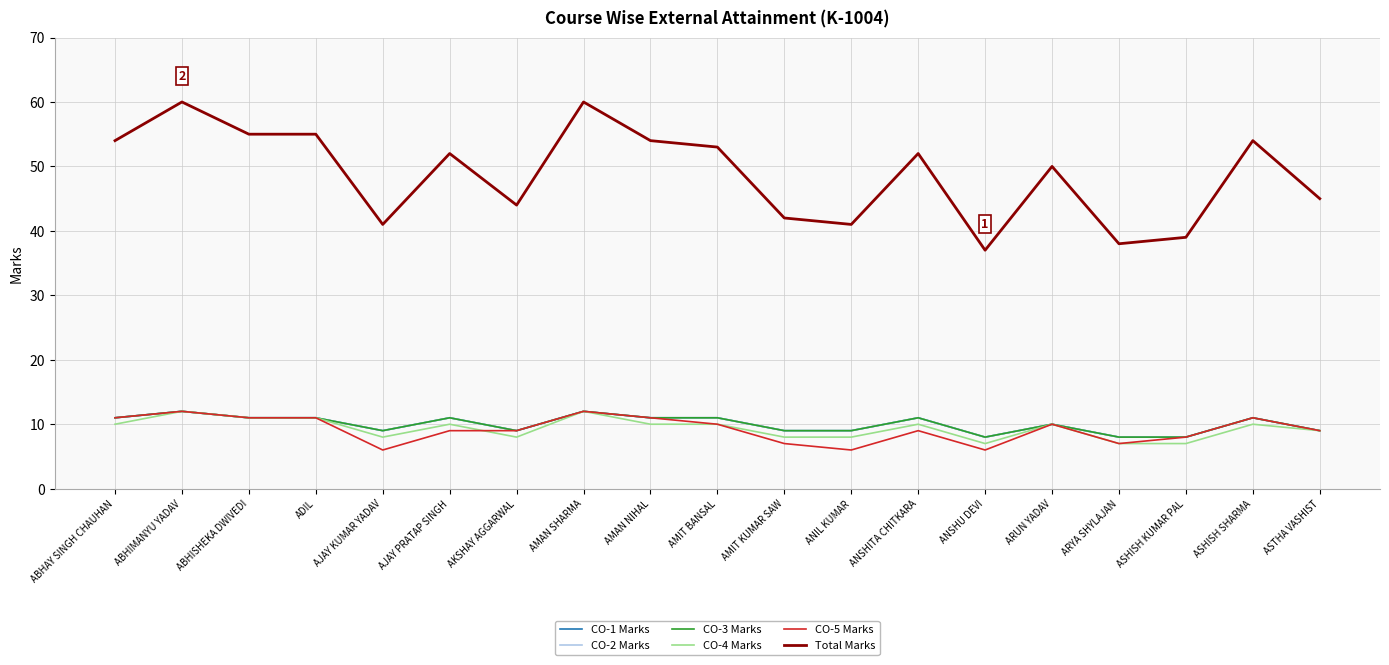

Rank the series at AKSHAY AGGARWAL from lowest to highest value.

CO-4 Marks, CO-1 Marks, CO-2 Marks, CO-3 Marks, CO-5 Marks, Total Marks